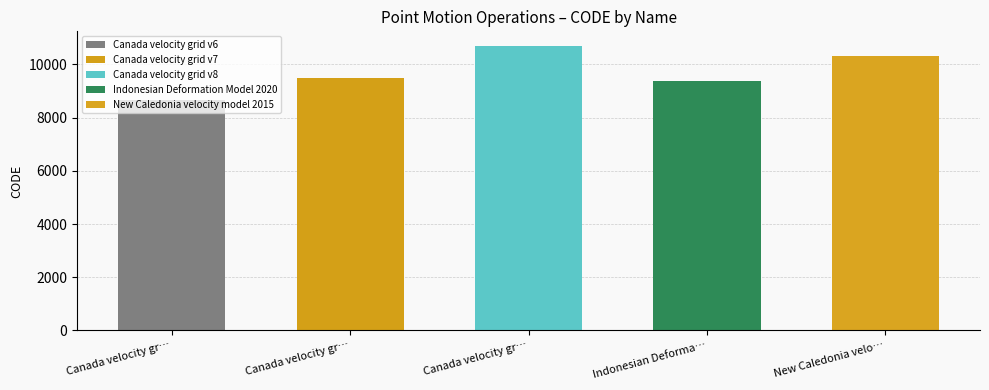

The value at Canada velocity grid v8 is 17059. True or false?

False